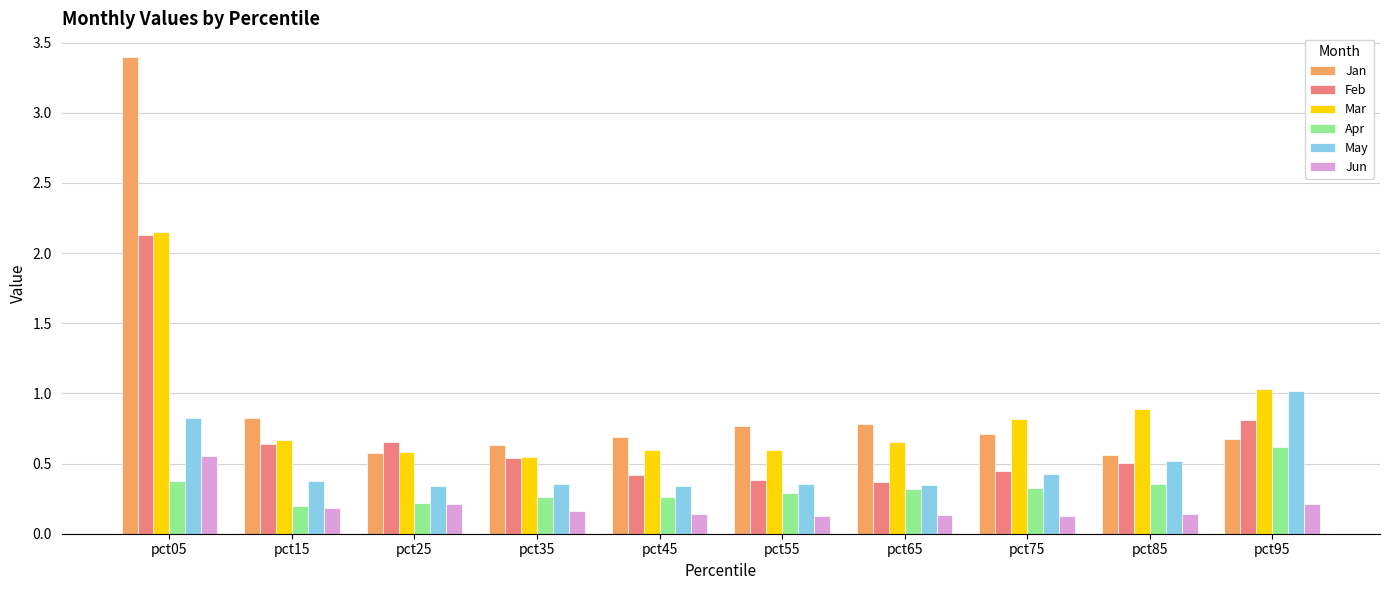

What is the sum of all Feb values?

6.9